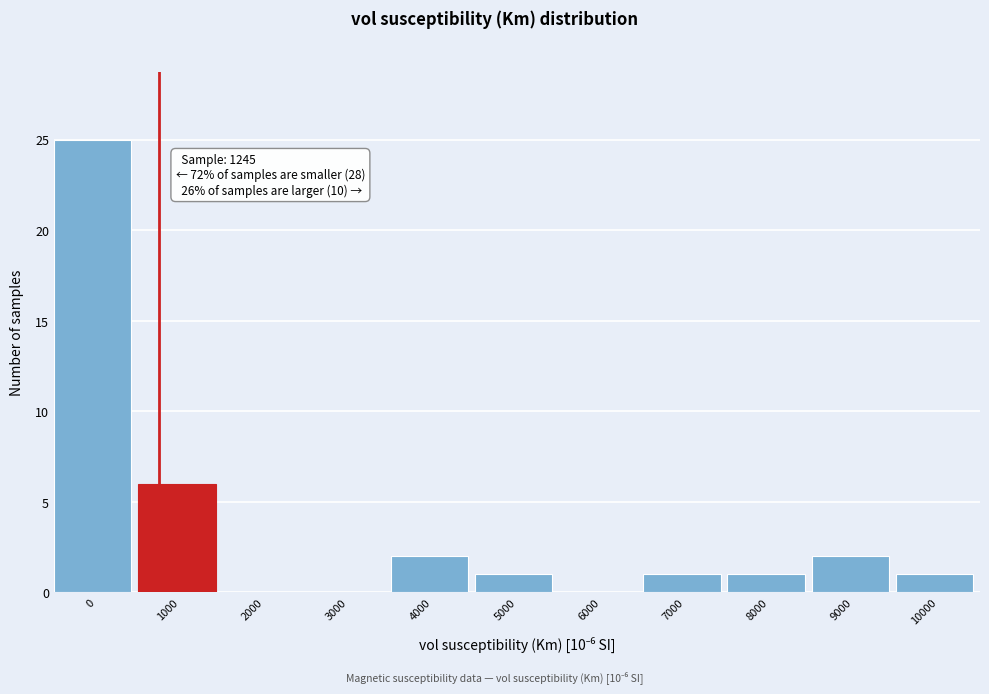

Reading right to left, transcribe all the data shown in this chart.

10000=1	9000=2	8000=1	7000=1	6000=0	5000=1	4000=2	3000=0	2000=0	1000=6	0=25